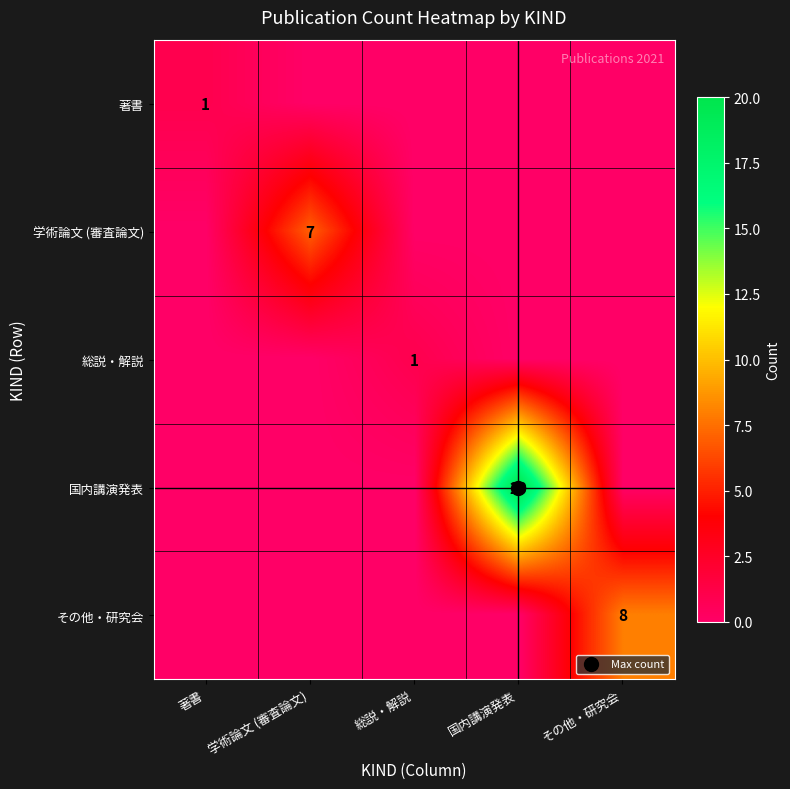

Which category has the lowest value across all series?

学術論文 (審査論文)